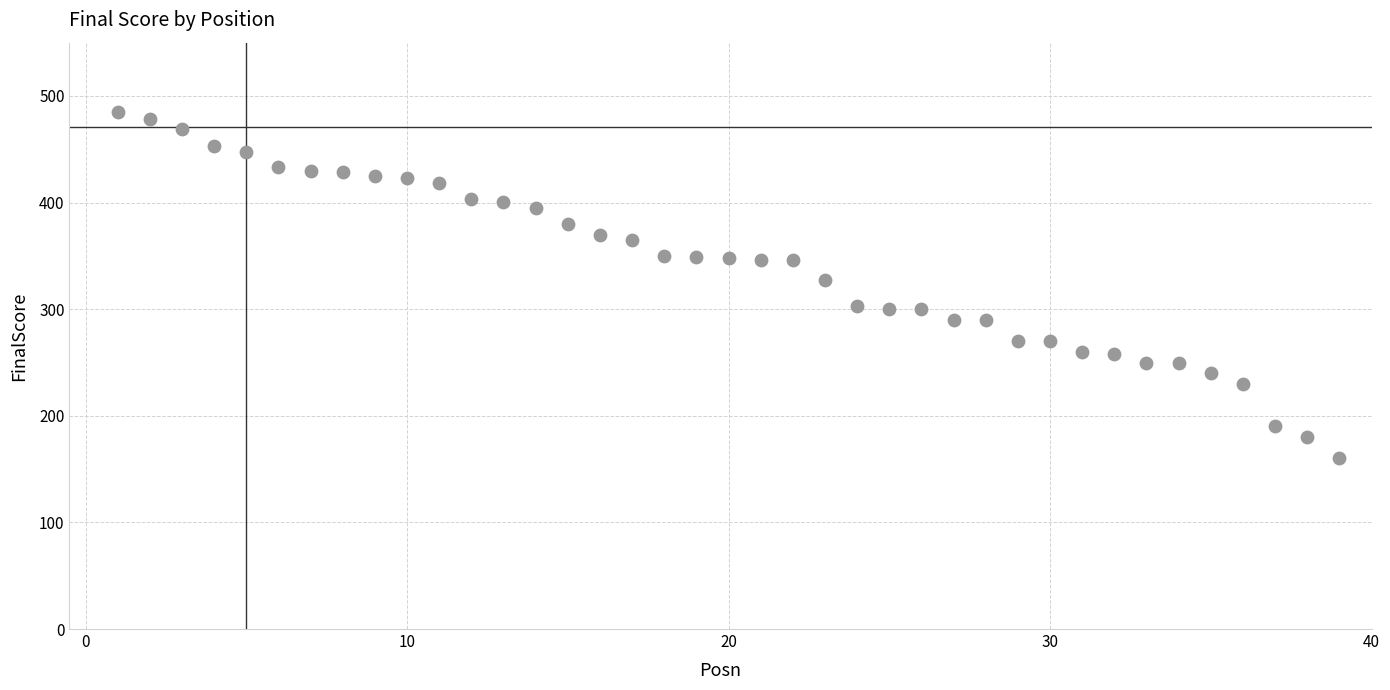

What is the range of X values (max minus min)?

38